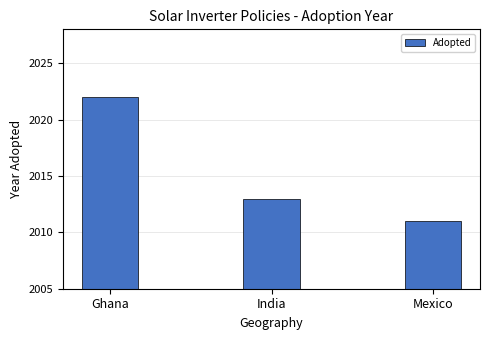

What is the change in value from Ghana to India?

-9